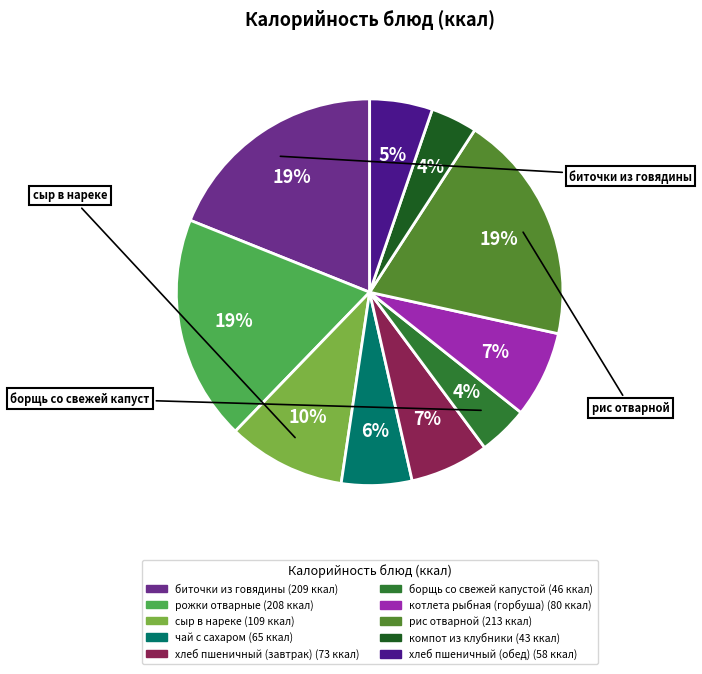

Is there any slice that represents more than half of the pie?

No